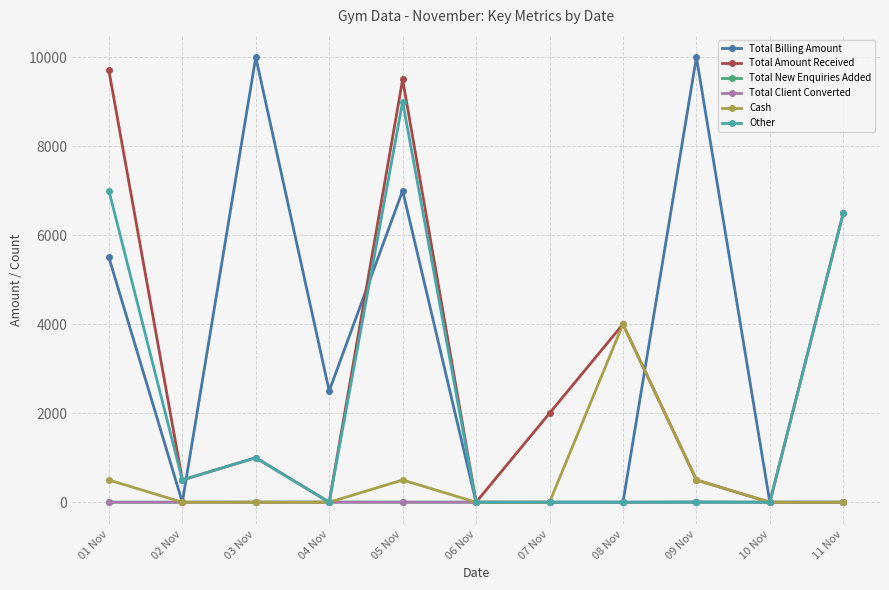

Count the Total New Enquiries Added values in the range 0 to 2.

9